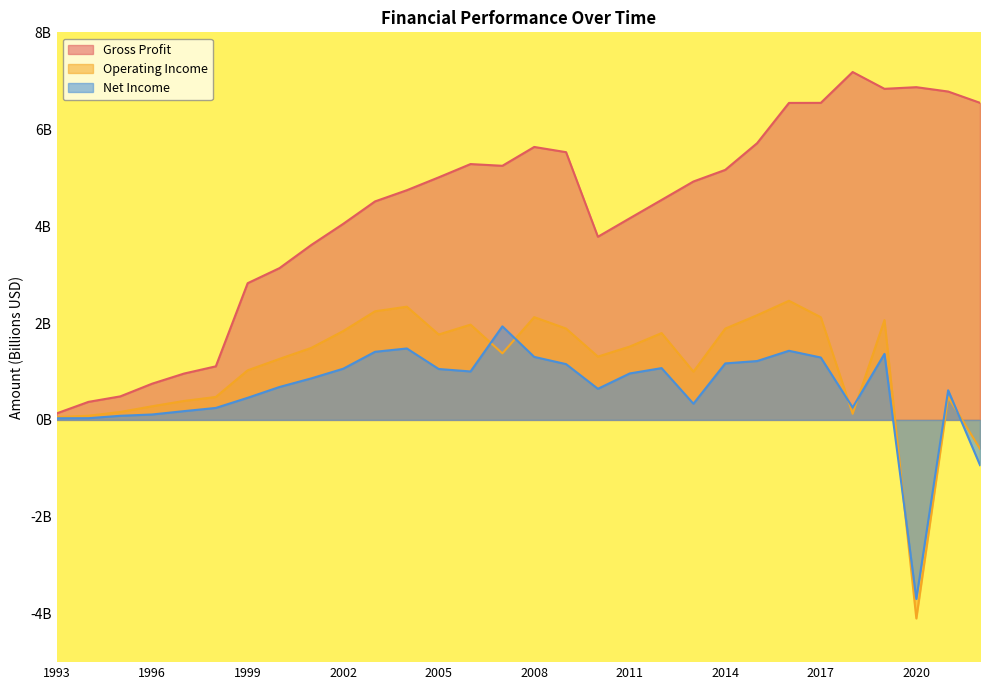

Rank the series by their maximum value, from highest to lowest.

Gross Profit, Operating Income, Net Income